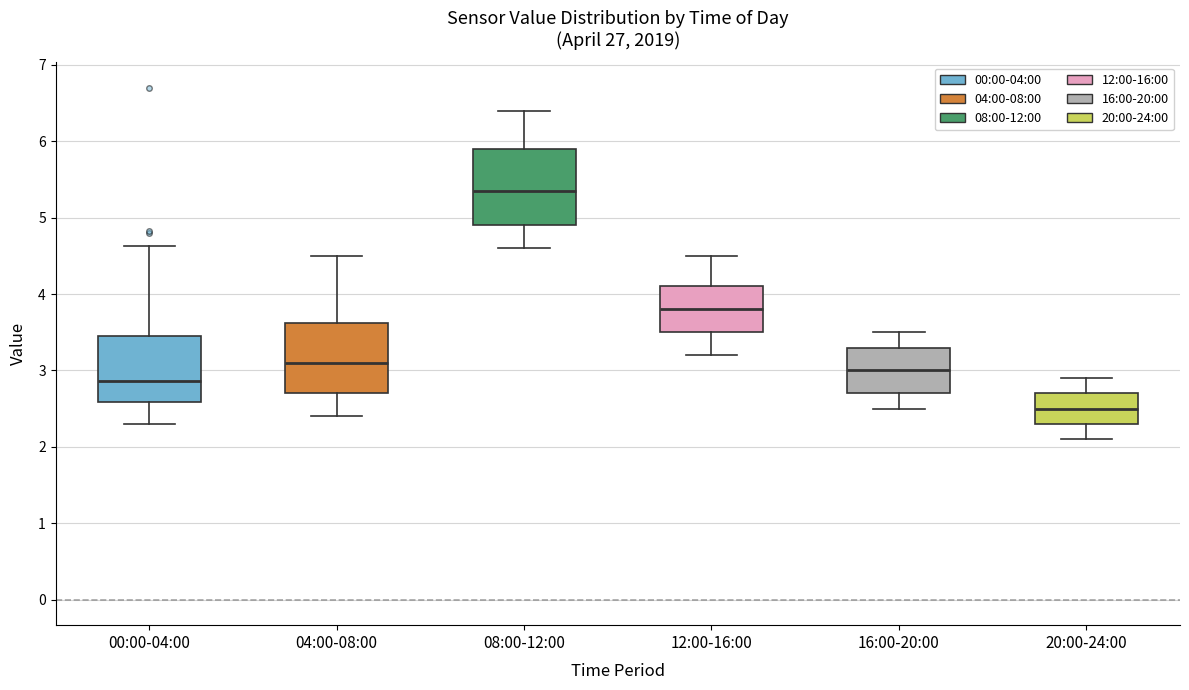

Reading left to right, transcribe this box plot: for each box, give where its median line is, the range the box spans, and where its two whiskers end, as read against the y-axis. The values are not printed on the chart, so give them approximately, as read against the axis.

00:00-04:00: median 2.9, box 2.6 to 3.4, whiskers 2.3 to 4.6
04:00-08:00: median 3.1, box 2.7 to 3.6, whiskers 2.4 to 4.5
08:00-12:00: median 5.4, box 4.9 to 5.9, whiskers 4.6 to 6.4
12:00-16:00: median 3.8, box 3.5 to 4.1, whiskers 3.2 to 4.5
16:00-20:00: median 3.0, box 2.7 to 3.3, whiskers 2.5 to 3.5
20:00-24:00: median 2.5, box 2.3 to 2.7, whiskers 2.1 to 2.9